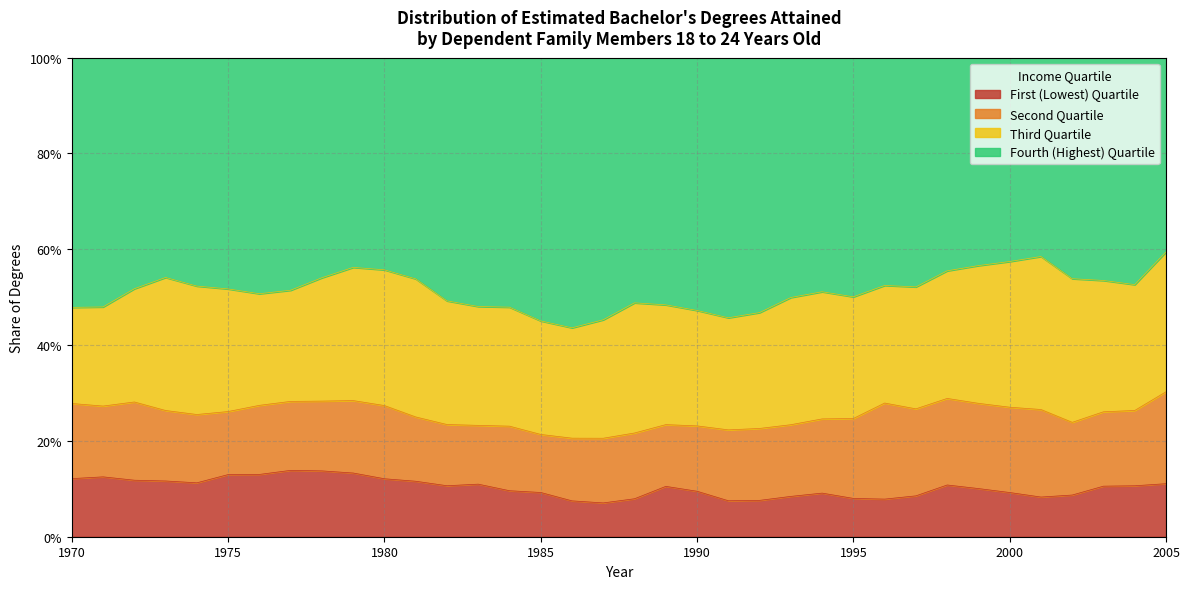

Which series has the widest spread of values?

Fourth (Highest) Quartile